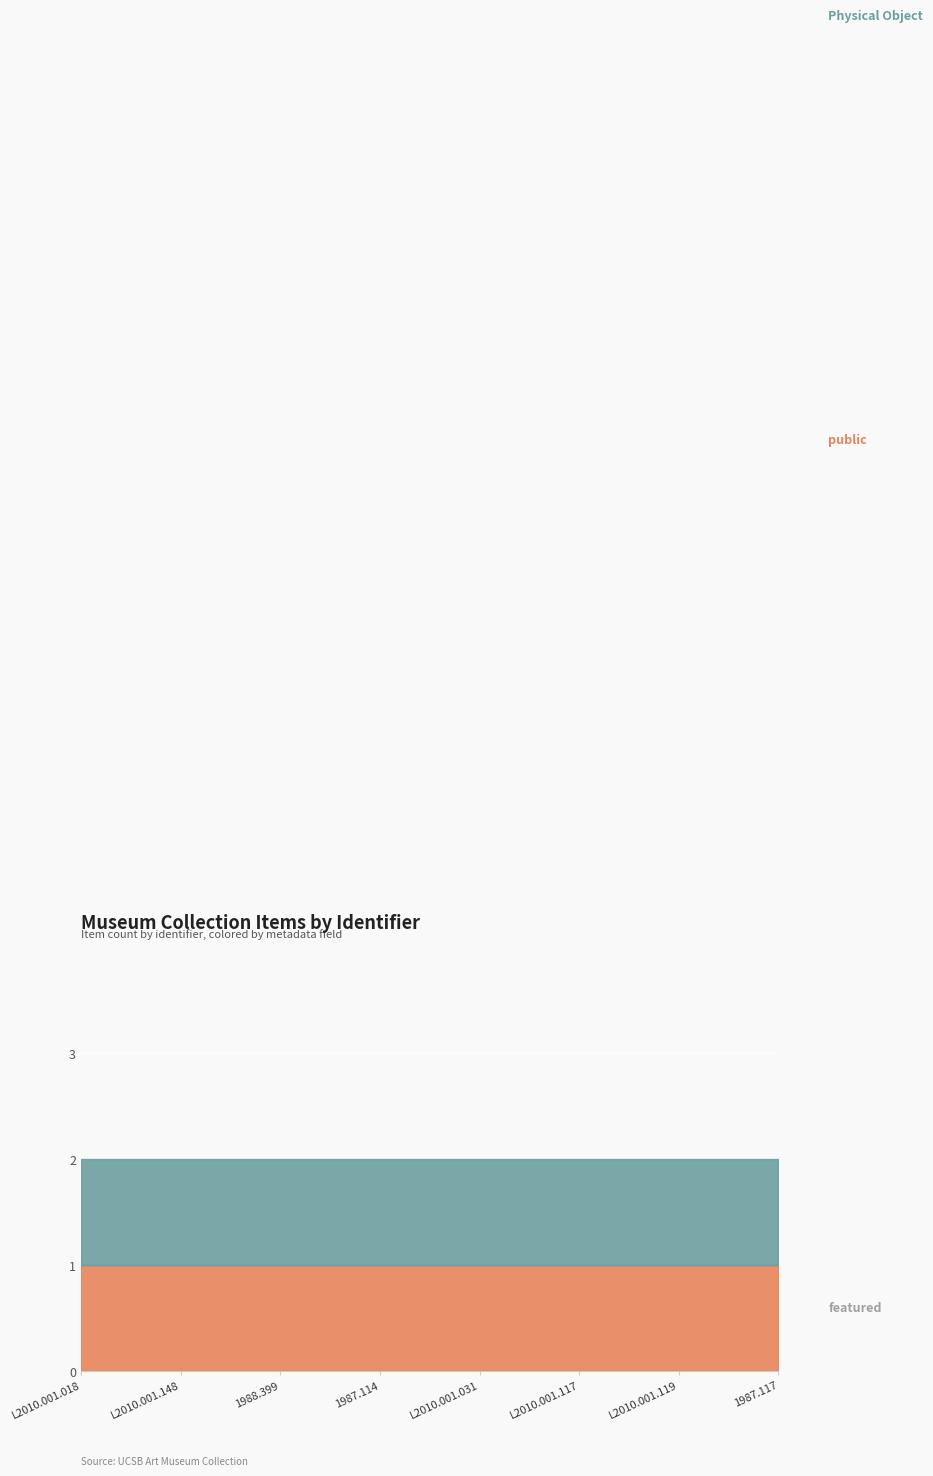

Is it true that featured equals 0 at L2010.001.119?

True